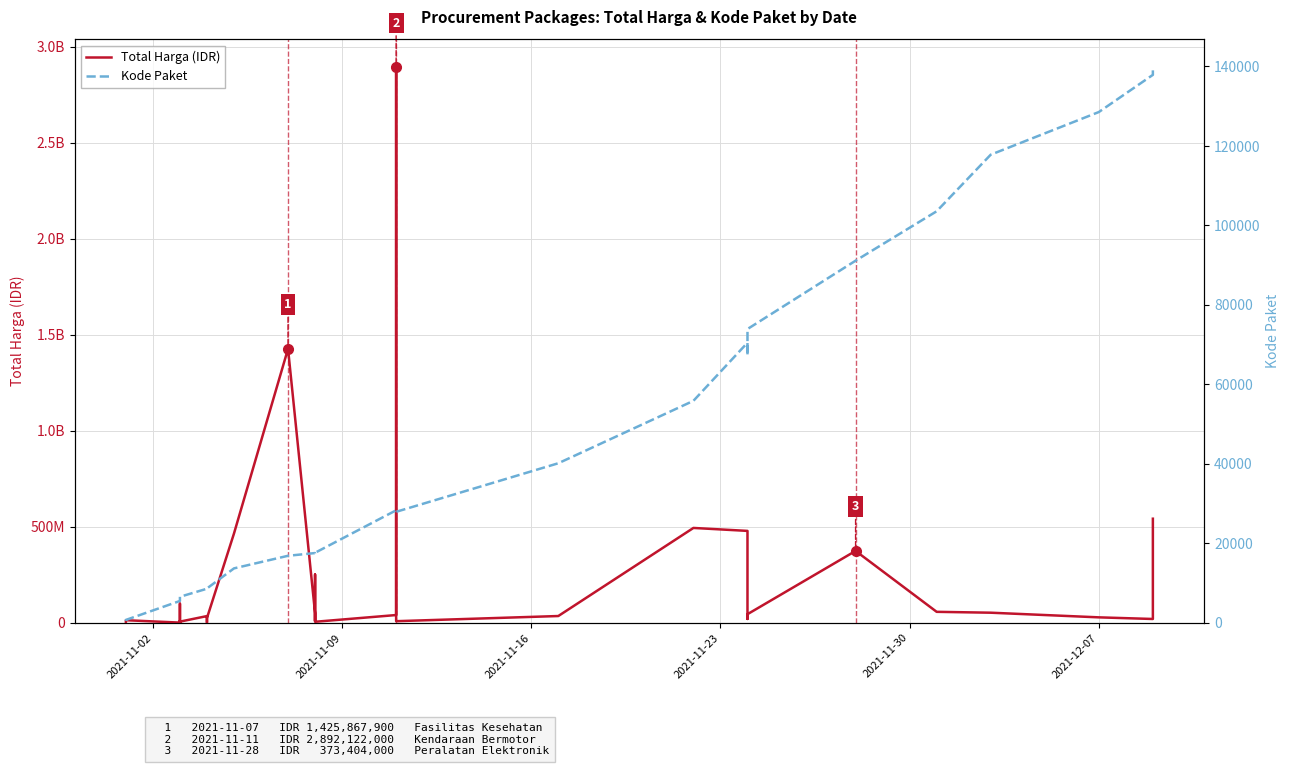

What is the value of the Total Harga (IDR) point at the 12th from the left?

32441200